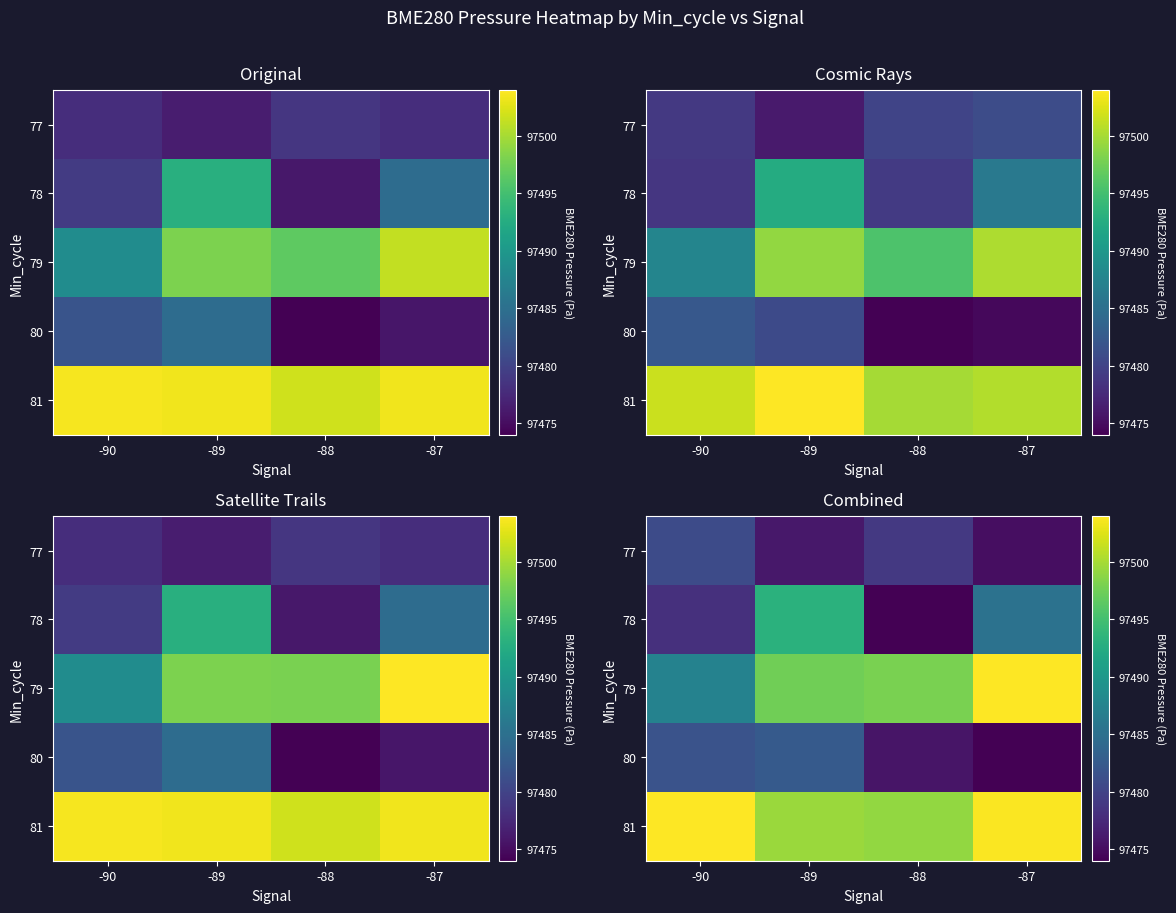

Rank the series at -87 from highest to lowest value.

79, 81, 78, 77, 80